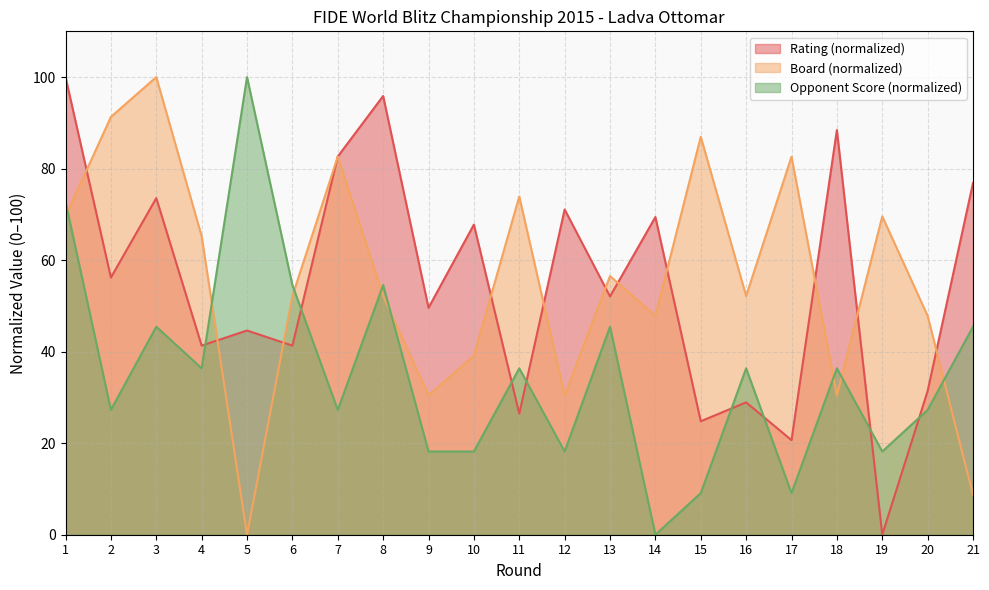

What are all the series names shown in the legend?

Rating (normalized), Board (normalized), Opponent Score (normalized)